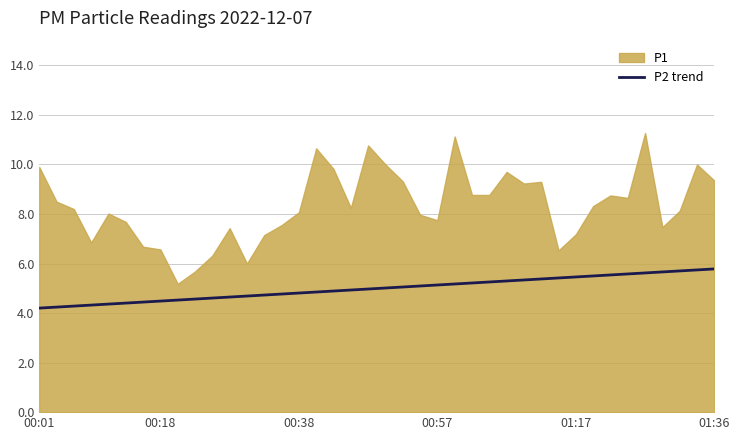

Count the number of categories in the chart.

40